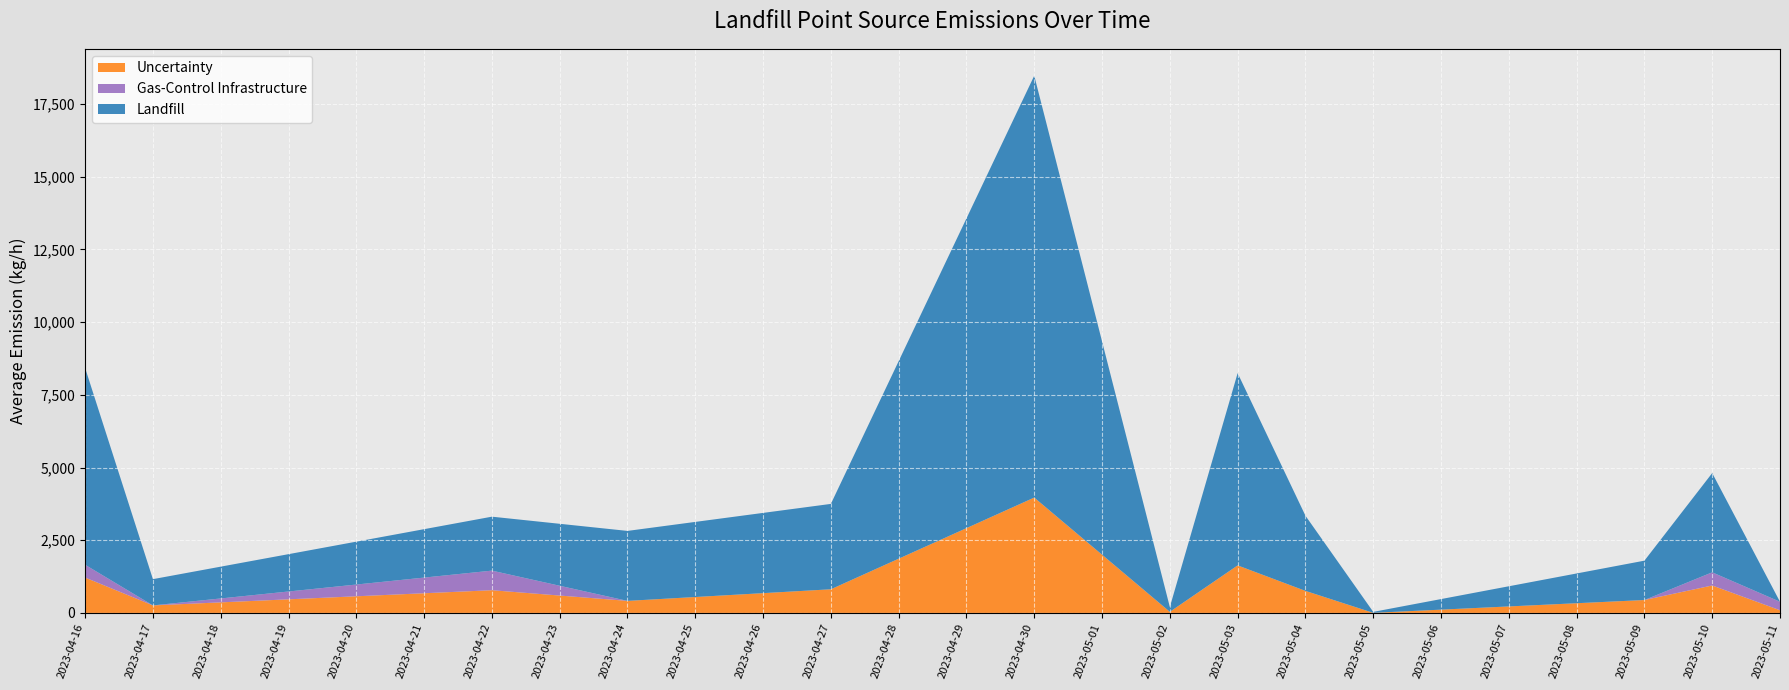

What is the total value across all series at 2023-05-09?

1797.4